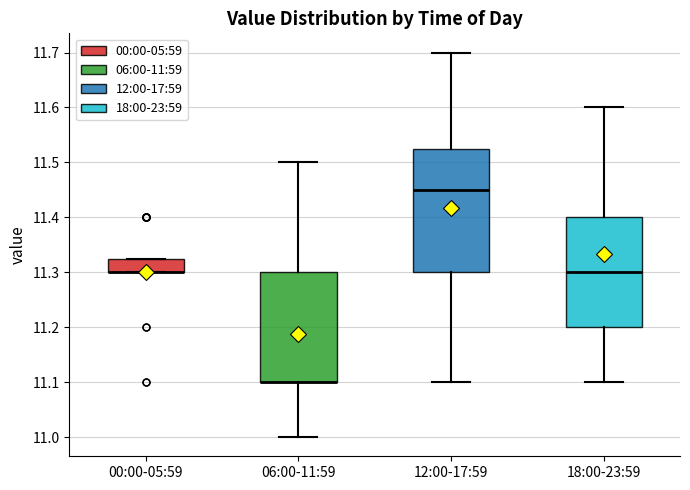

Where does the median line of the box for 12:00-17:59 sit on the y-axis? The values are not printed on the chart, so give them approximately, as read against the axis.

11.45